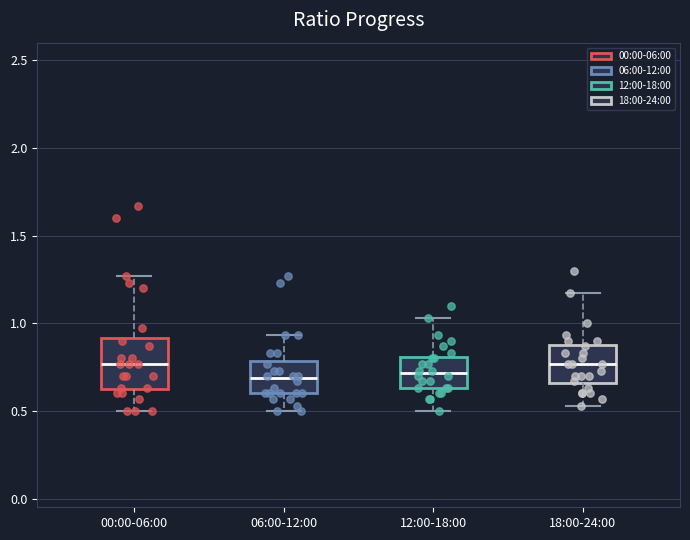

Where does the upper whisker of the box for 00:00-06:00 end on the y-axis? The values are not printed on the chart, so give them approximately, as read against the axis.

1.25